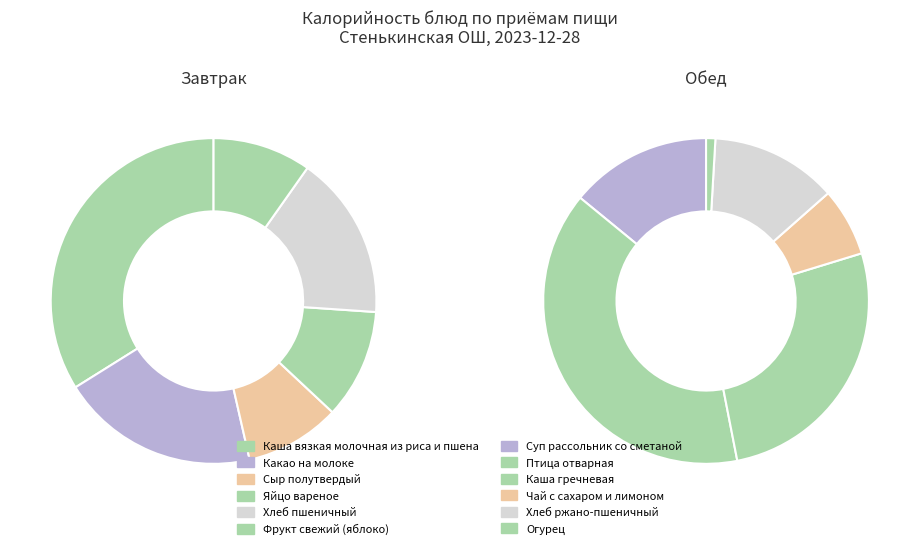

Which category has the biggest portion of the pie?

Птица отварная